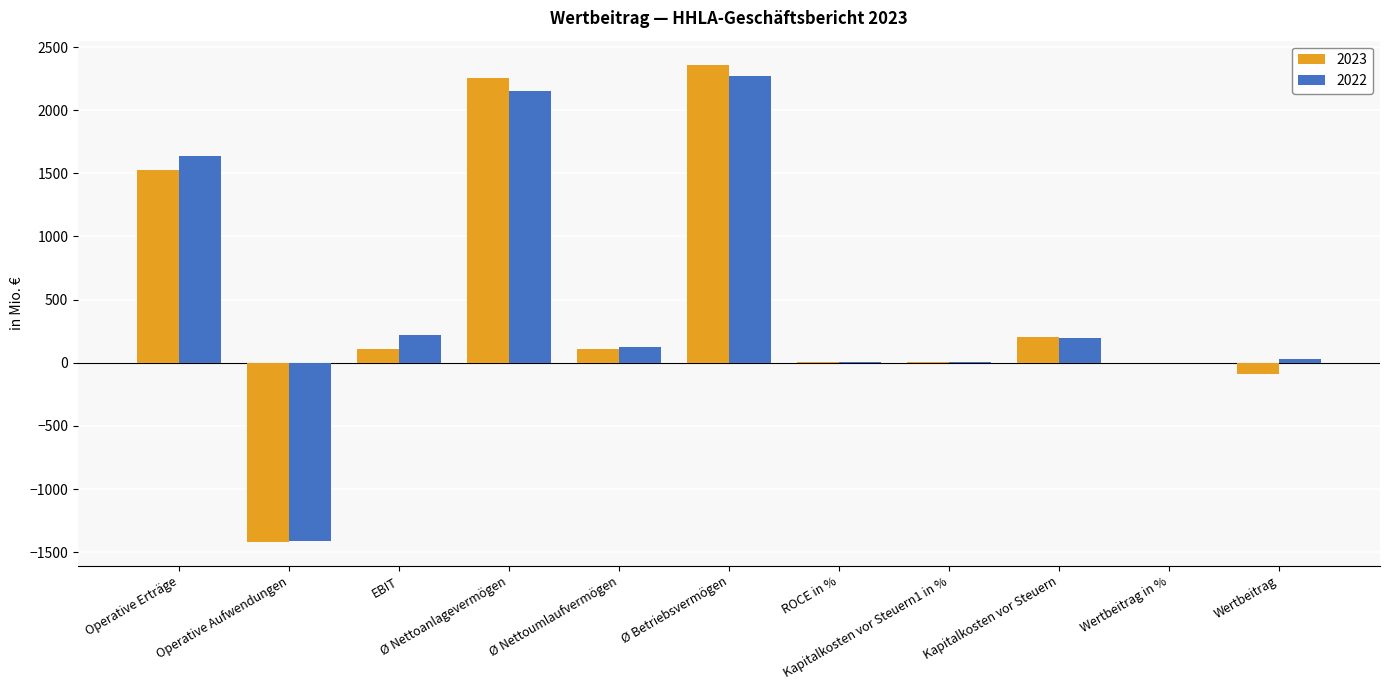

What is the total value across all series at Ø Nettoanlagevermögen?

4403.8